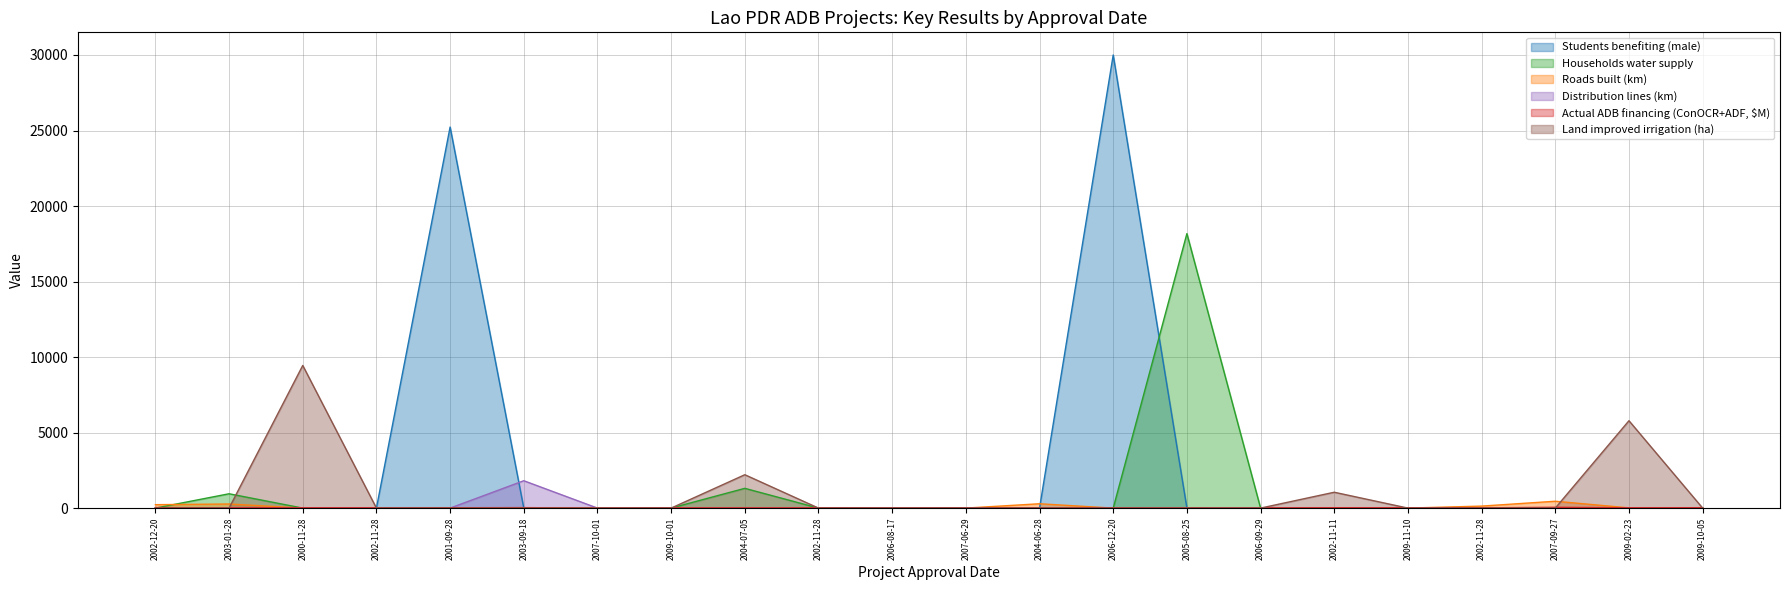

Where is the first local minimum for Actual ADB financing (ConOCR+ADF, $M)?

2002-11-28